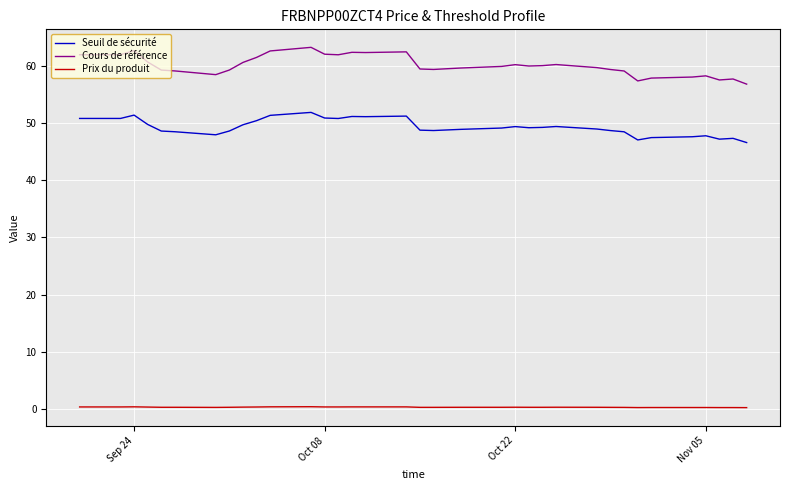

What is the lowest value of the Cours de référence series?

56.8